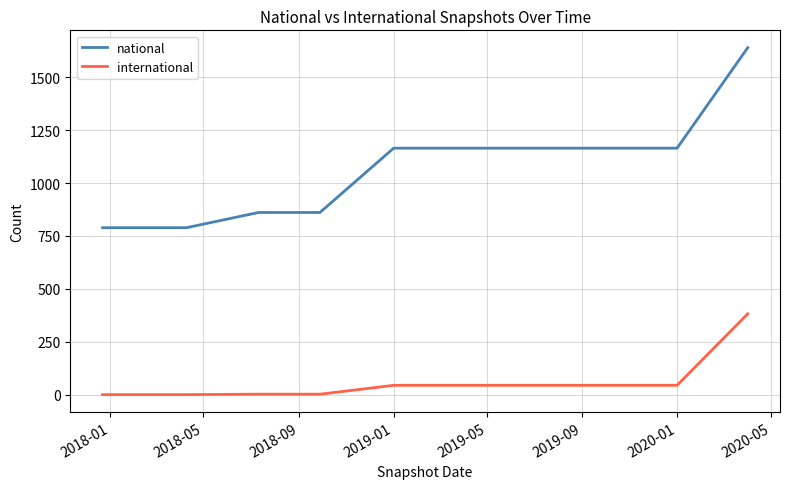

What is the greatest value displayed?

1640